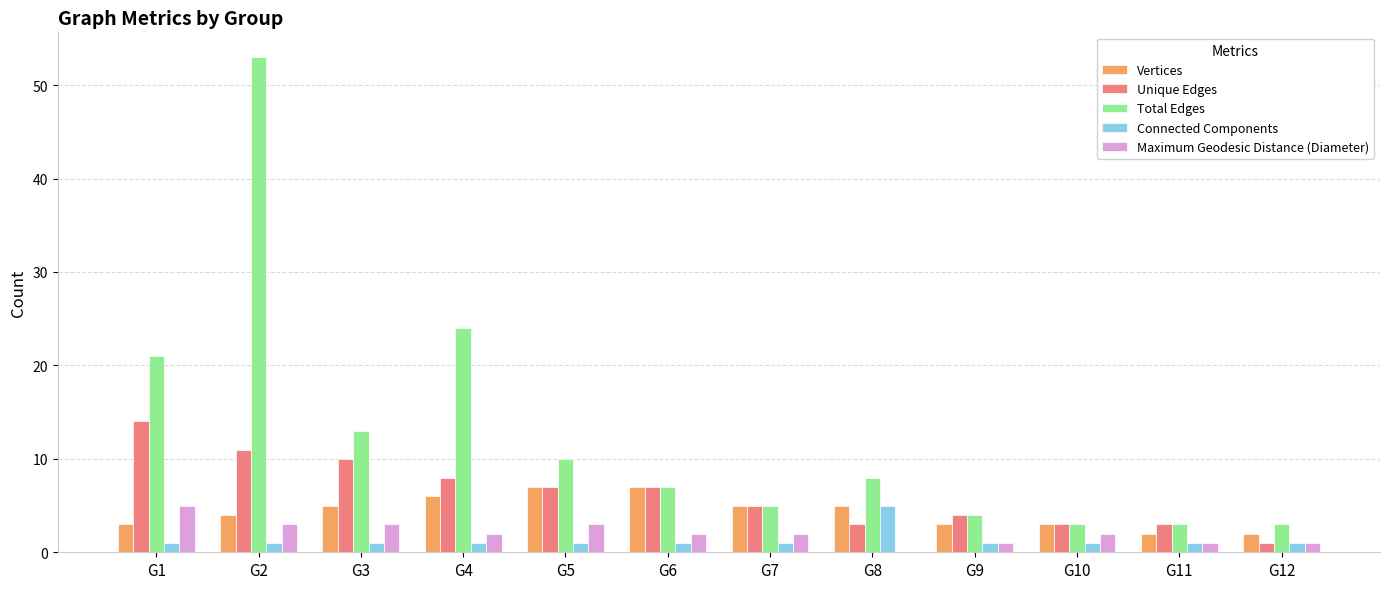

What is the maximum value shown in the chart?

53